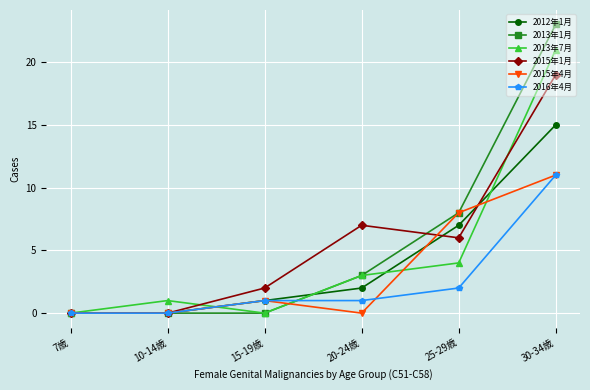

Which series has the largest range (max minus min)?

2013年1月